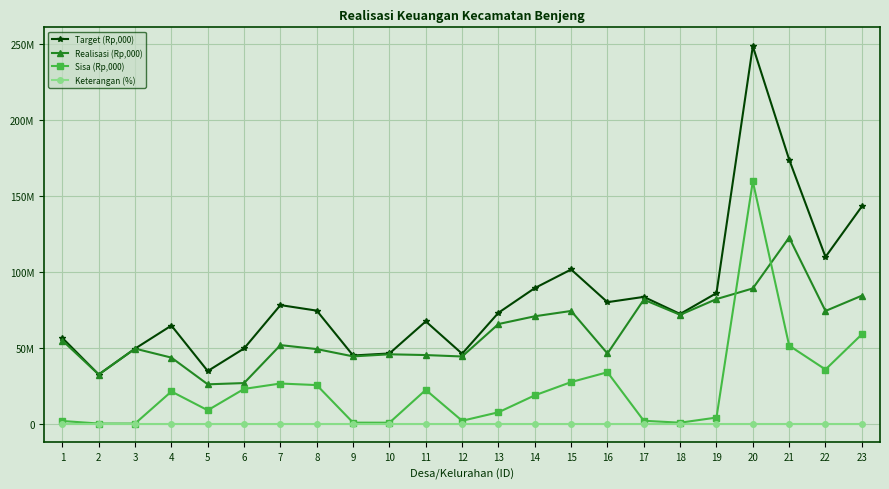

What is the value of the Realisasi (Rp,000) point at the 18th from the left?

71574076.0